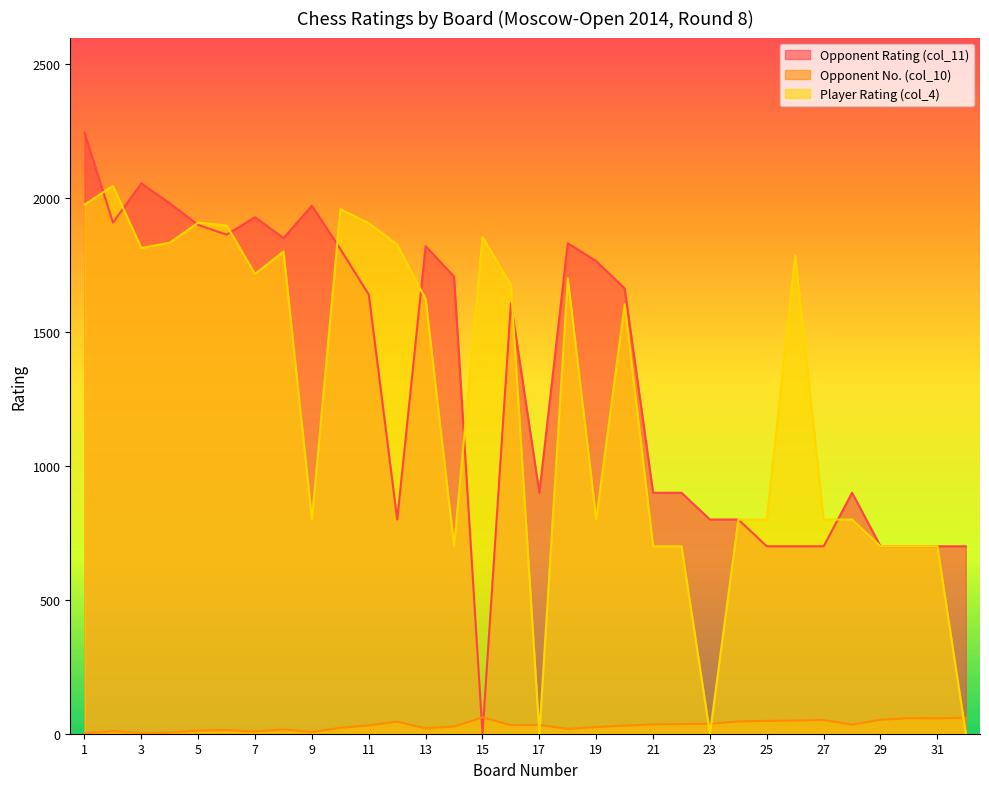

At which label does Player Rating (col_4) reach its peak?

2